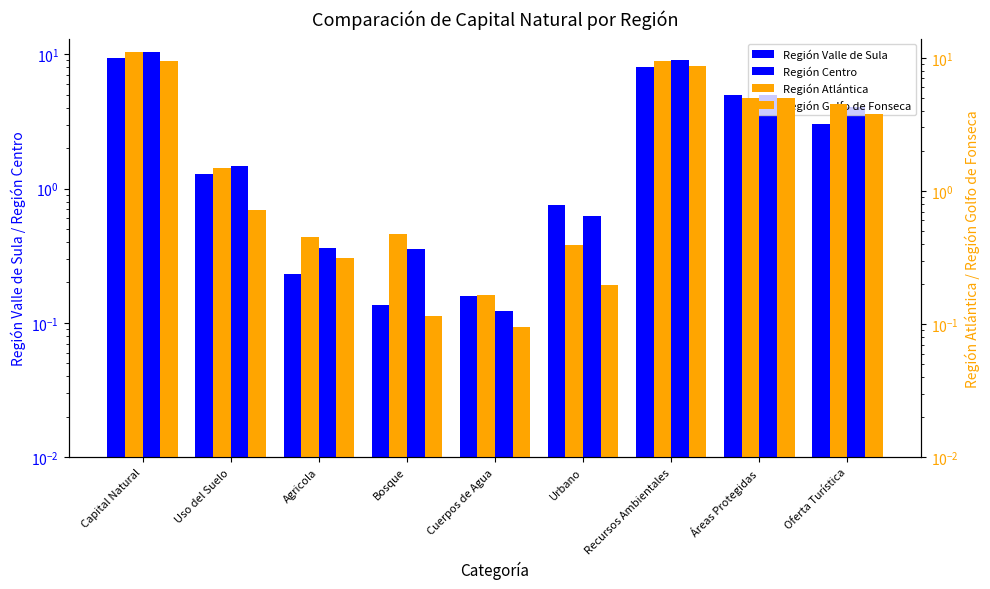

What are all the series names shown in the legend?

Región Valle de Sula, Región Centro, Región Atlántica, Región Golfo de Fonseca